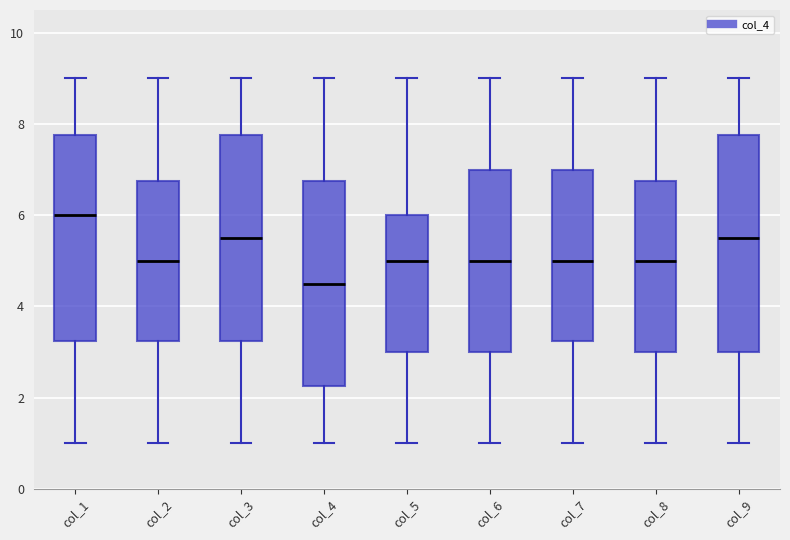

Reading left to right, read every box against the y-axis: the position of its median line, the range the box covers, and the ends of its whiskers. The values are not printed on the chart, so give them approximately, as read against the axis.

col_1: median 6.0, box 3.2 to 7.8, whiskers 1.0 to 9.0
col_2: median 5.0, box 3.2 to 6.8, whiskers 1.0 to 9.0
col_3: median 5.6, box 3.2 to 7.8, whiskers 1.0 to 9.0
col_4: median 4.6, box 2.2 to 6.8, whiskers 1.0 to 9.0
col_5: median 5.0, box 3.0 to 6.0, whiskers 1.0 to 9.0
col_6: median 5.0, box 3.0 to 7.0, whiskers 1.0 to 9.0
col_7: median 5.0, box 3.2 to 7.0, whiskers 1.0 to 9.0
col_8: median 5.0, box 3.0 to 6.8, whiskers 1.0 to 9.0
col_9: median 5.6, box 3.0 to 7.8, whiskers 1.0 to 9.0